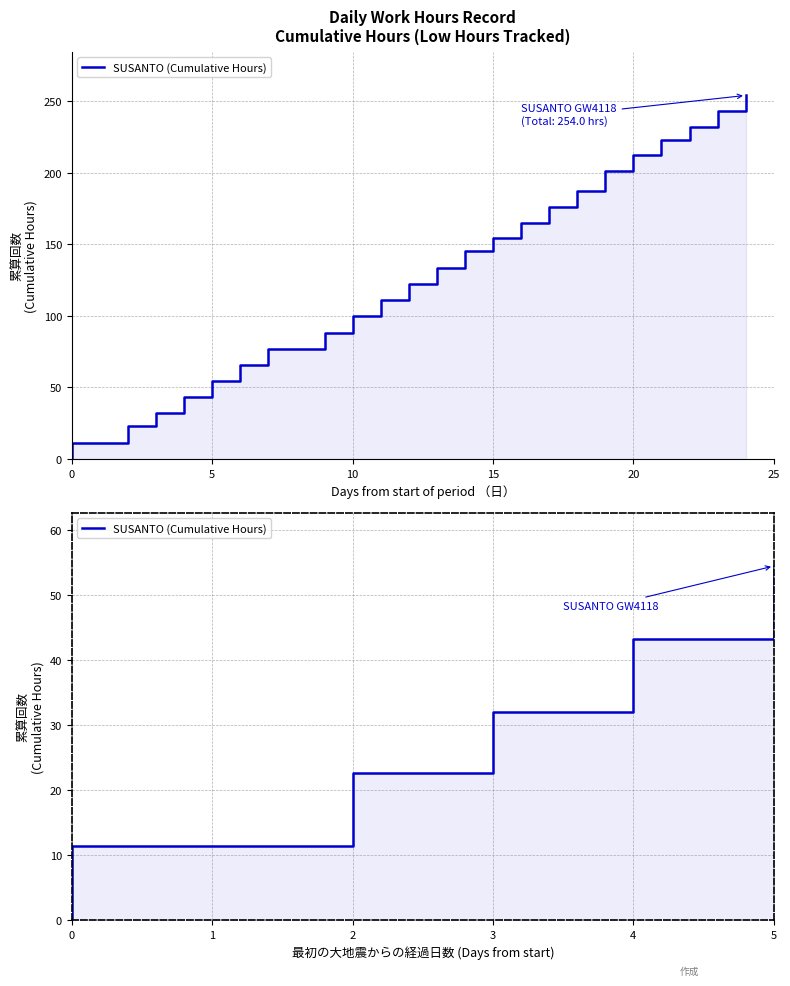

How many data points are less than 22?

2